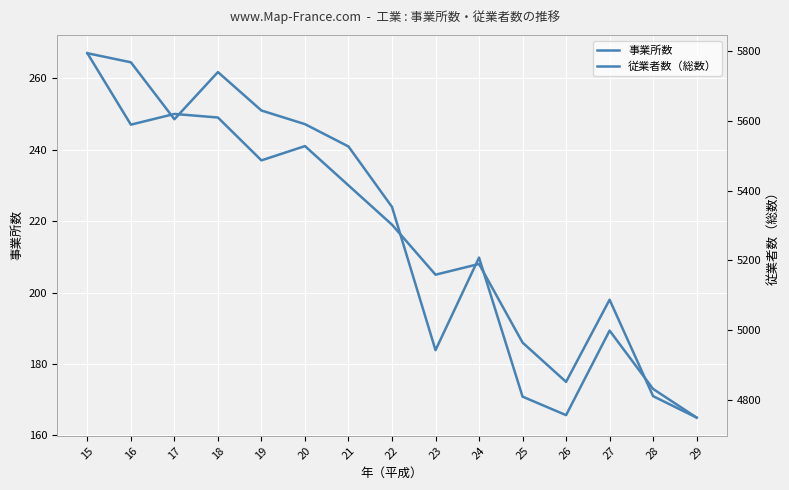

Is it true that 従業者数（総数） equals 10055 at 18?

False